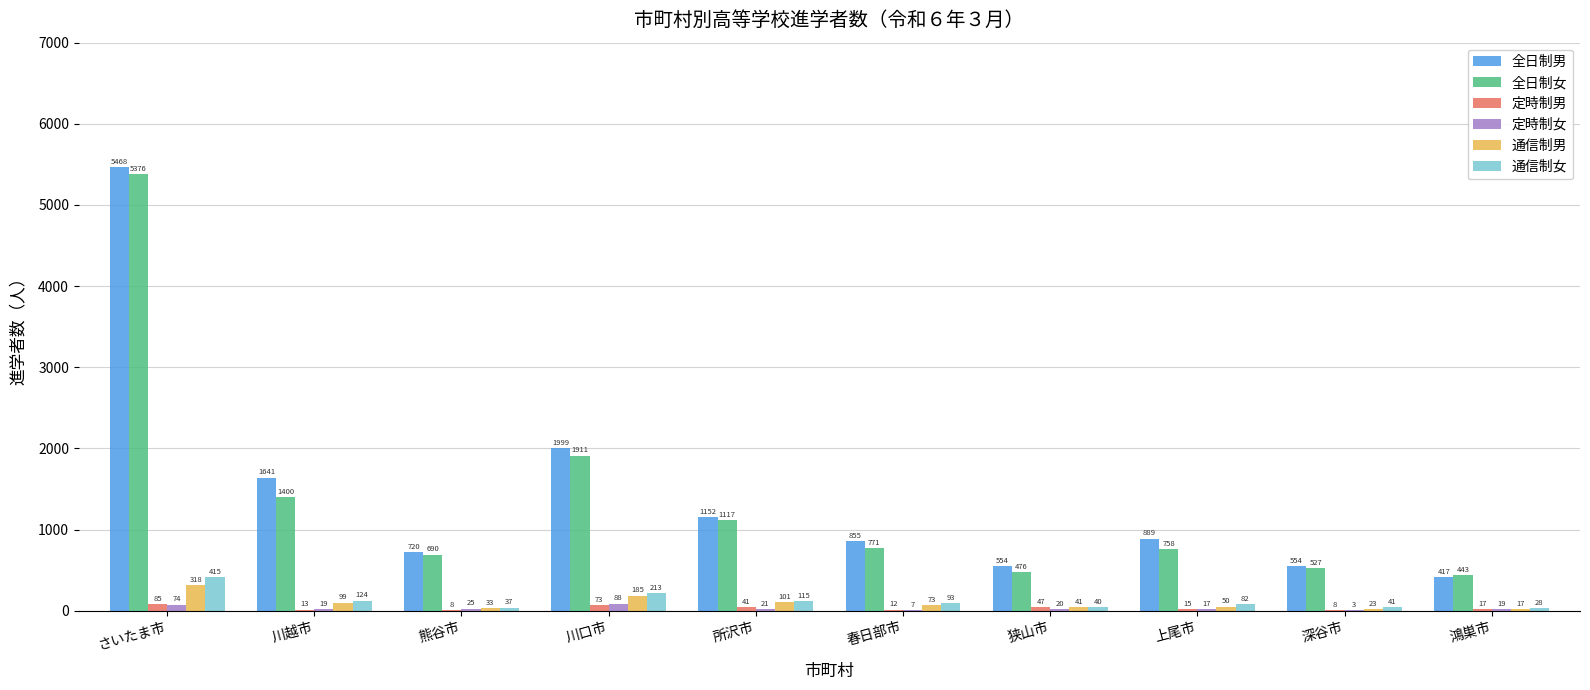

At which category is the sum across all series the highest?

さいたま市